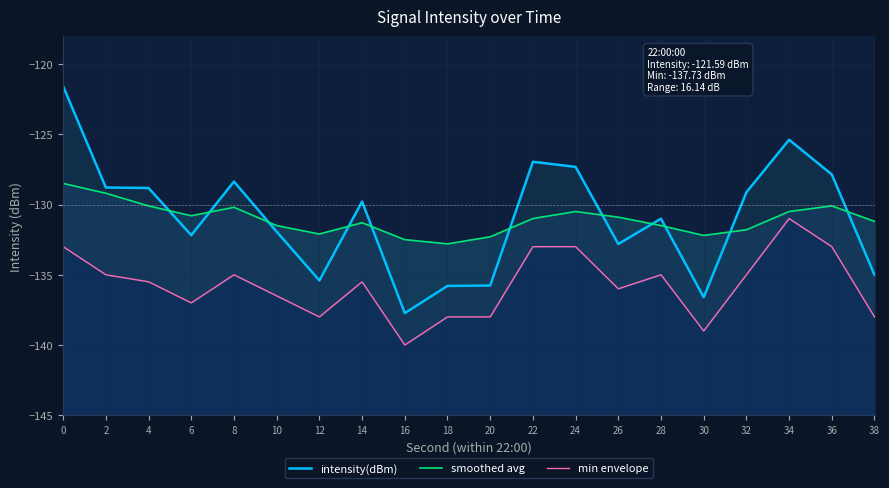

Reading left to right, list all the values displayed in this chart.

intensity(dBm): 0=-121.6	2=-128.8	4=-128.8	6=-132.2	8=-128.4	10=-131.9	12=-135.4	14=-129.8	16=-137.7	18=-135.8	20=-135.8	22=-127.0	24=-127.3	26=-132.8	28=-131.0	30=-136.6	32=-129.1	34=-125.4	36=-127.9	38=-135.0
smoothed avg: 0=-128.5	2=-129.2	4=-130.1	6=-130.8	8=-130.2	10=-131.5	12=-132.1	14=-131.3	16=-132.5	18=-132.8	20=-132.3	22=-131.0	24=-130.5	26=-130.9	28=-131.5	30=-132.2	32=-131.8	34=-130.5	36=-130.1	38=-131.2
min envelope: 0=-133.0	2=-135.0	4=-135.5	6=-137.0	8=-135.0	10=-136.5	12=-138.0	14=-135.5	16=-140.0	18=-138.0	20=-138.0	22=-133.0	24=-133.0	26=-136.0	28=-135.0	30=-139.0	32=-135.0	34=-131.0	36=-133.0	38=-138.0